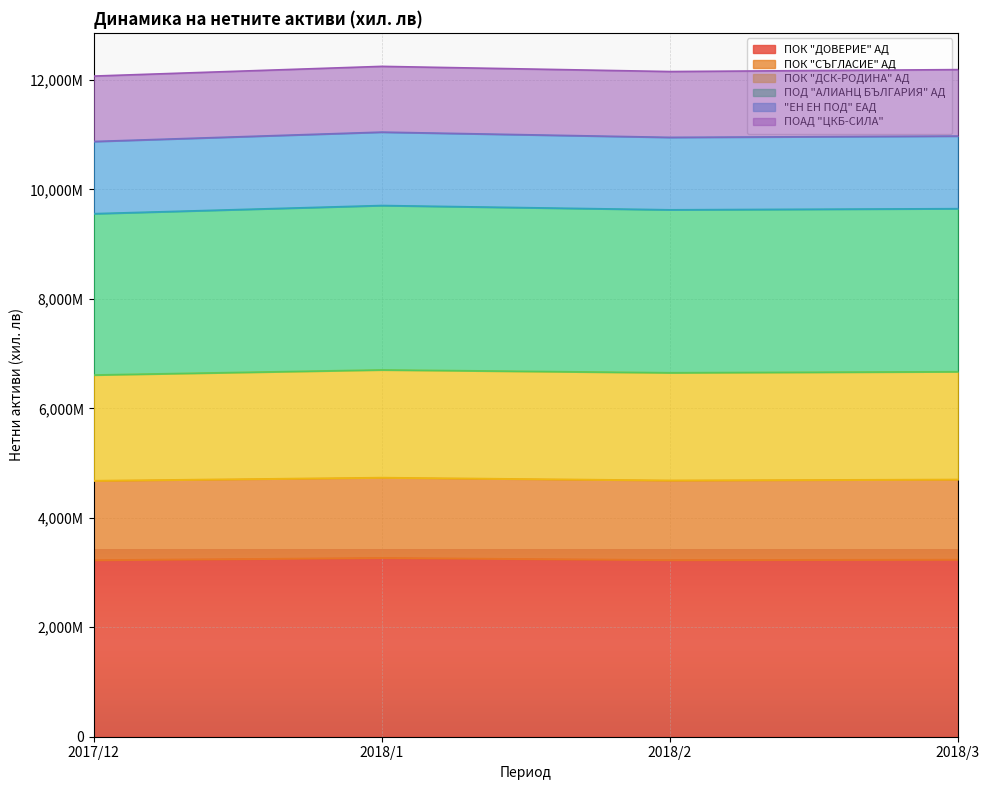

How many data points in ПОД "АЛИАНЦ БЪЛГАРИЯ" АД are less than 9648199?

2